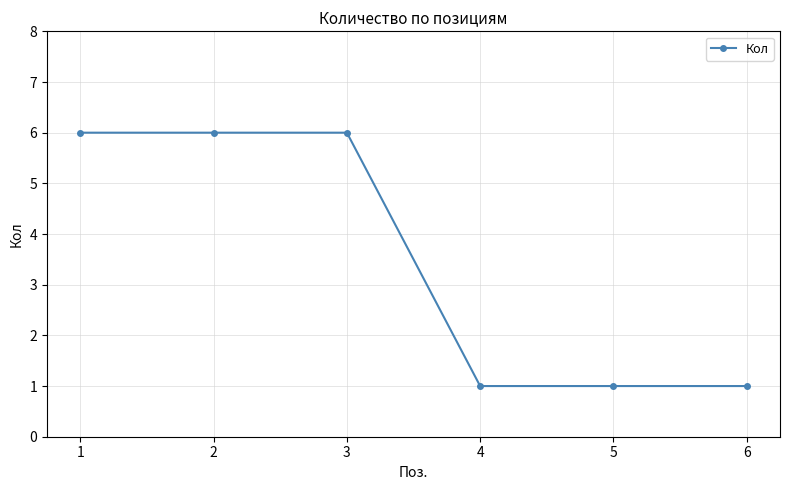

What is the maximum value shown in the chart?

6